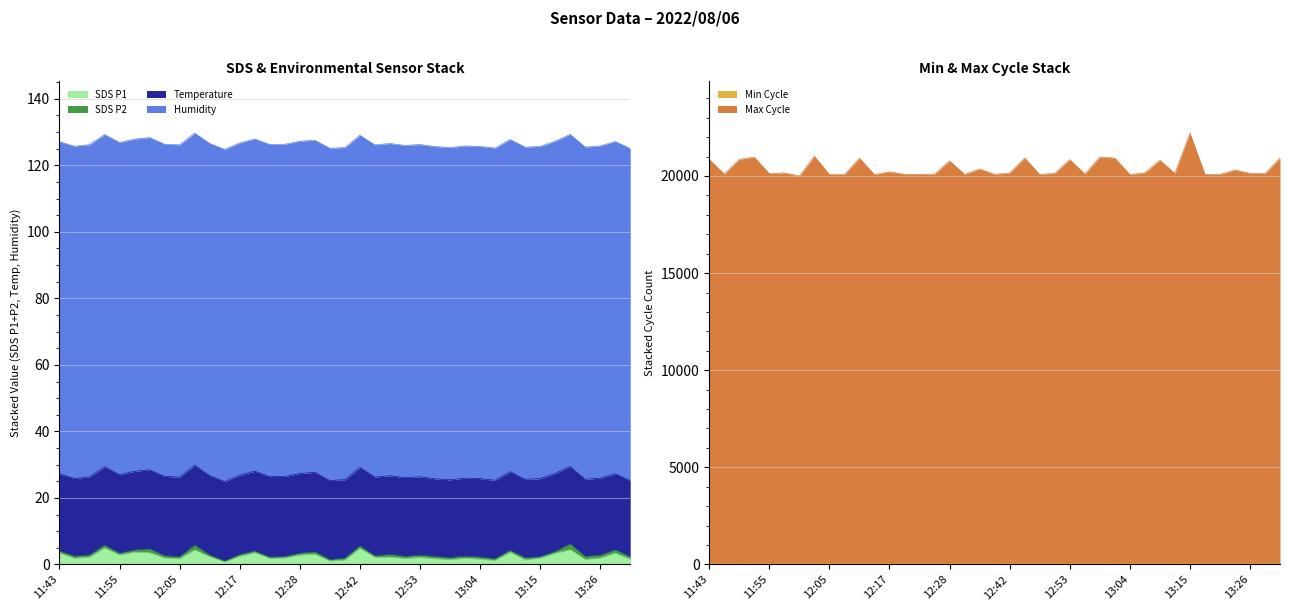

What is the maximum value for SDS P1?

5.0